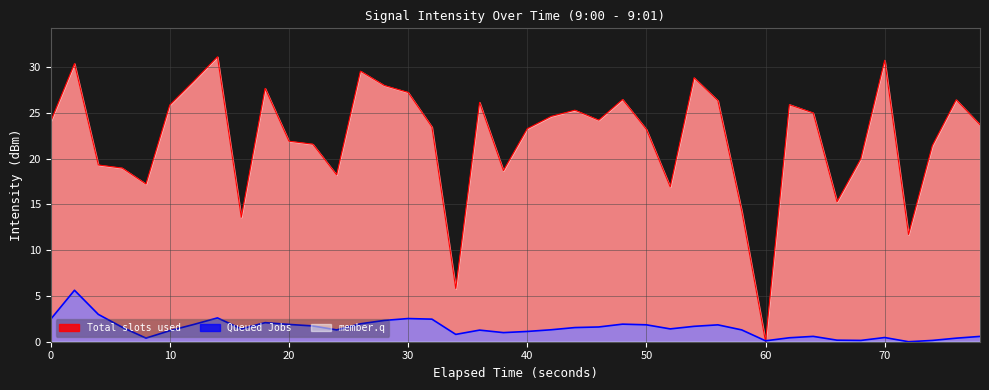

How many data points are less than 24?

20